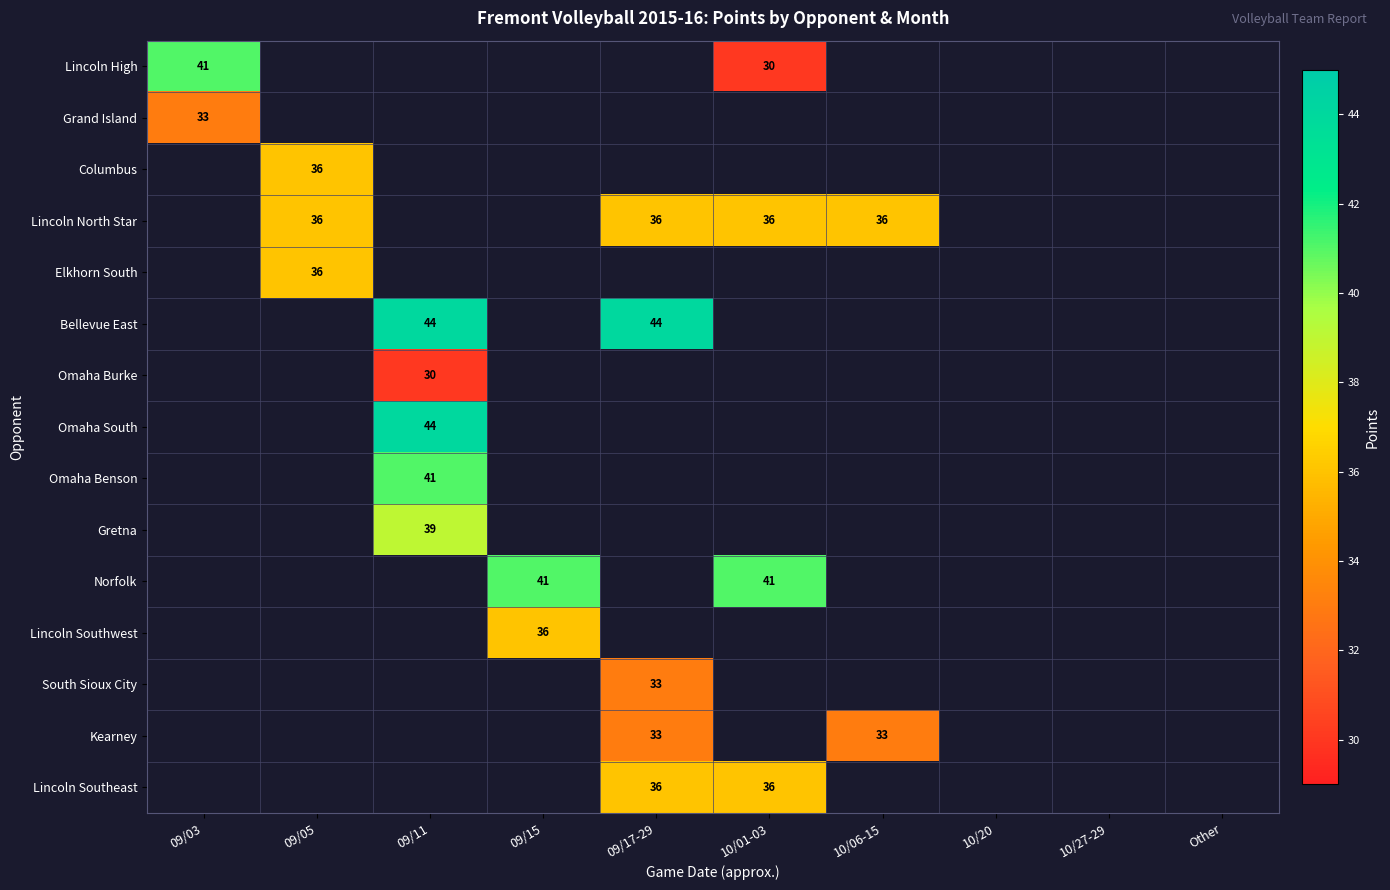

The Norfolk series shows 41 at 09/15. True or false?

True